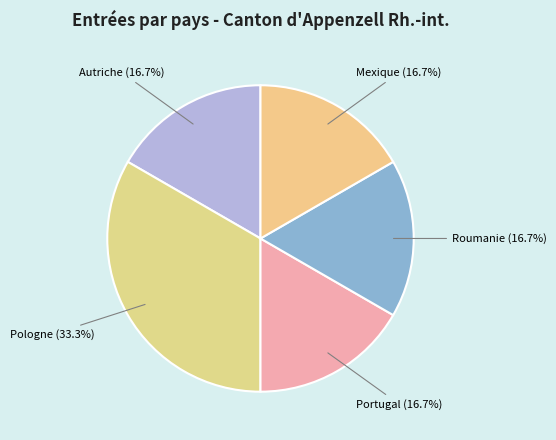

How many slices are in this pie chart?

5